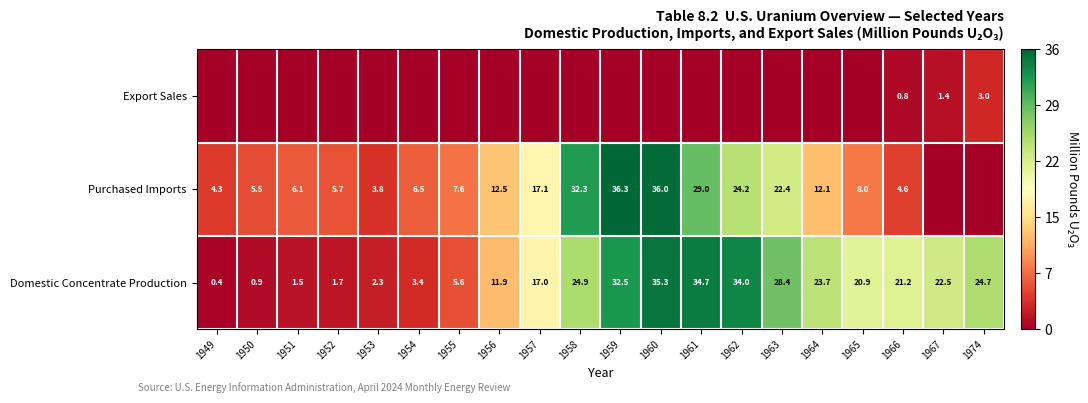

Is the value of Domestic Concentrate Production at 1966 greater than the value of Purchased Imports at 1965?

Yes